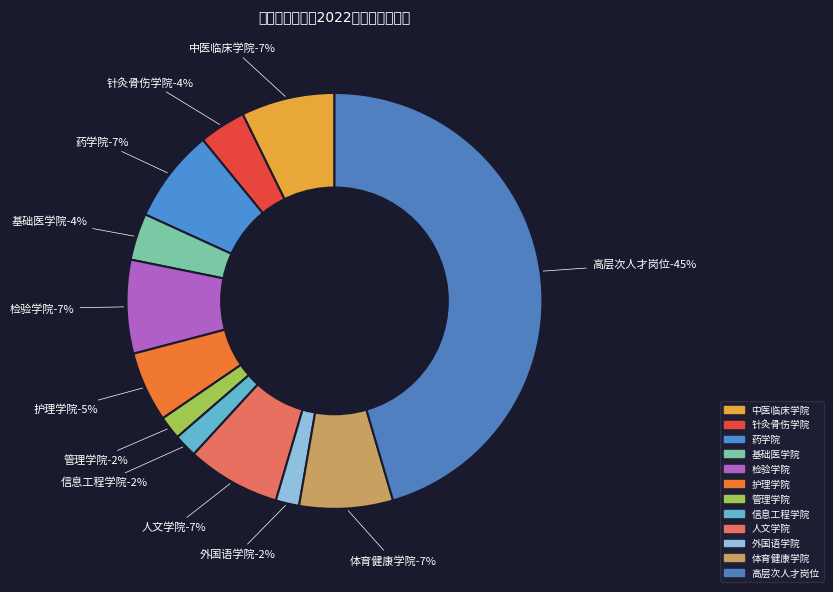

True or false: 检验学院 accounts for 7% of the total.

True